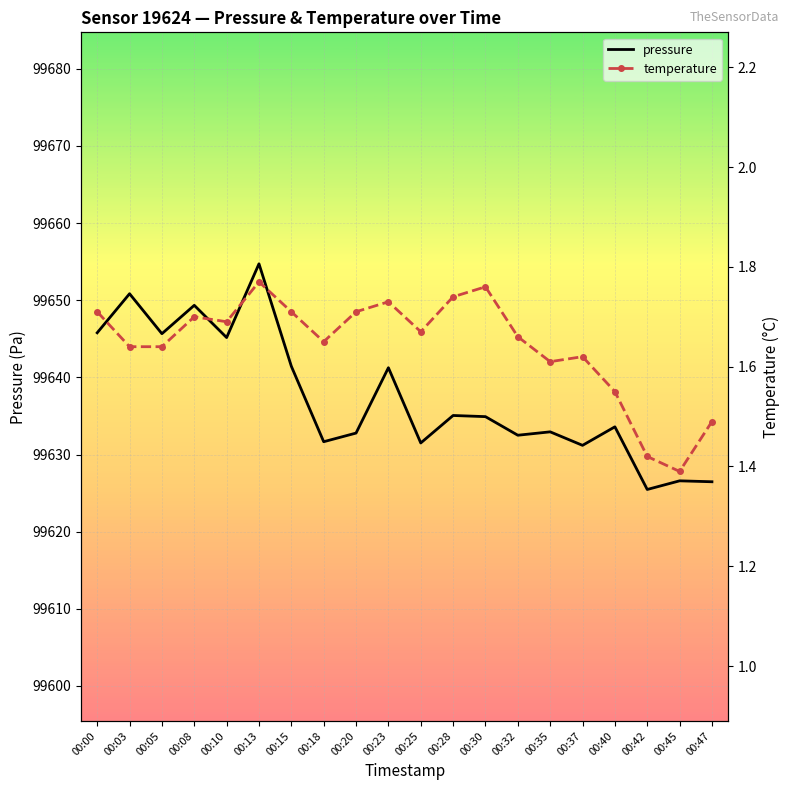

Reading left to right, extract all data points from this chart.

pressure: 99645.8	99650.8	99645.7	99649.3	99645.2	99654.7	99641.4	99631.7	99632.8	99641.2	99631.5	99635.1	99634.9	99632.5	99632.9	99631.2	99633.6	99625.5	99626.6	99626.5
temperature: 1.7	1.6	1.6	1.7	1.7	1.8	1.7	1.6	1.7	1.7	1.7	1.7	1.8	1.7	1.6	1.6	1.6	1.4	1.4	1.5